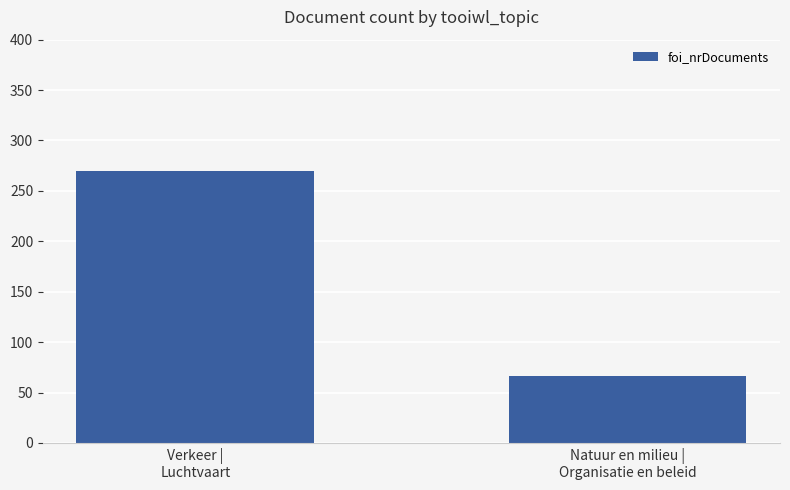

Approximately how many times larger is the value at Verkeer |
Luchtvaart compared to Natuur en milieu |
Organisatie en beleid?

4.1